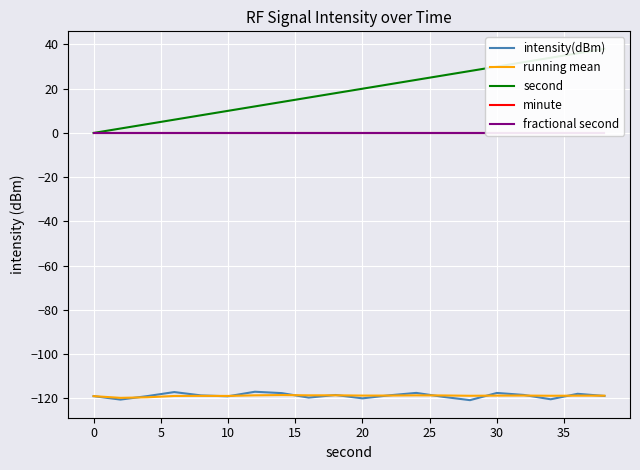

What is the highest value of the intensity(dBm) series?

-117.0